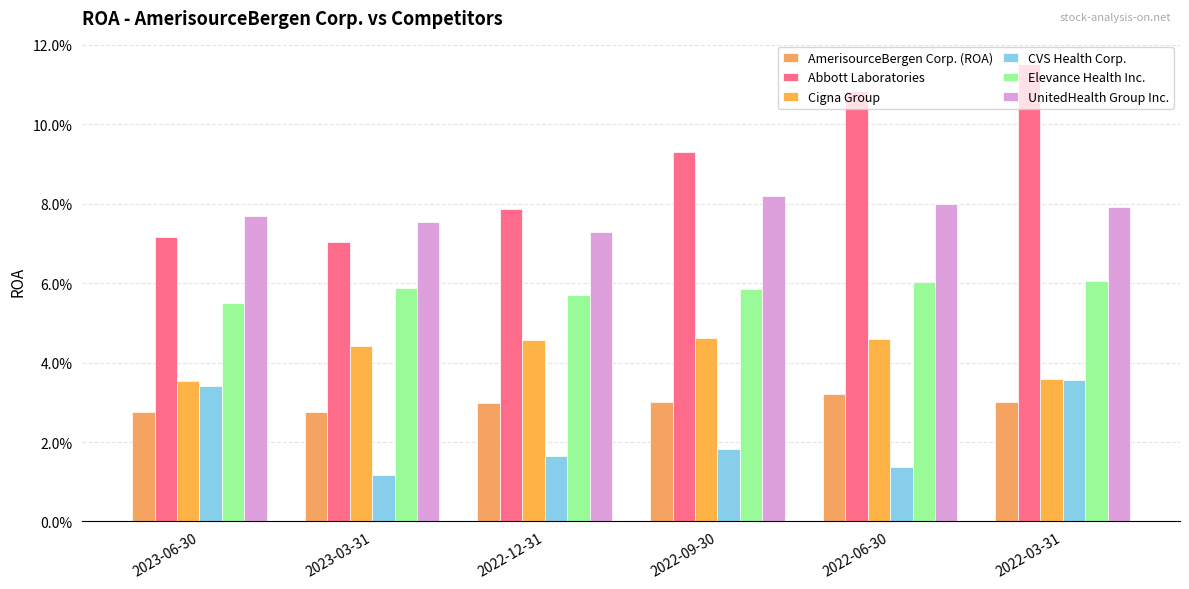

What is the total value across all series at 2023-06-30?

0.3